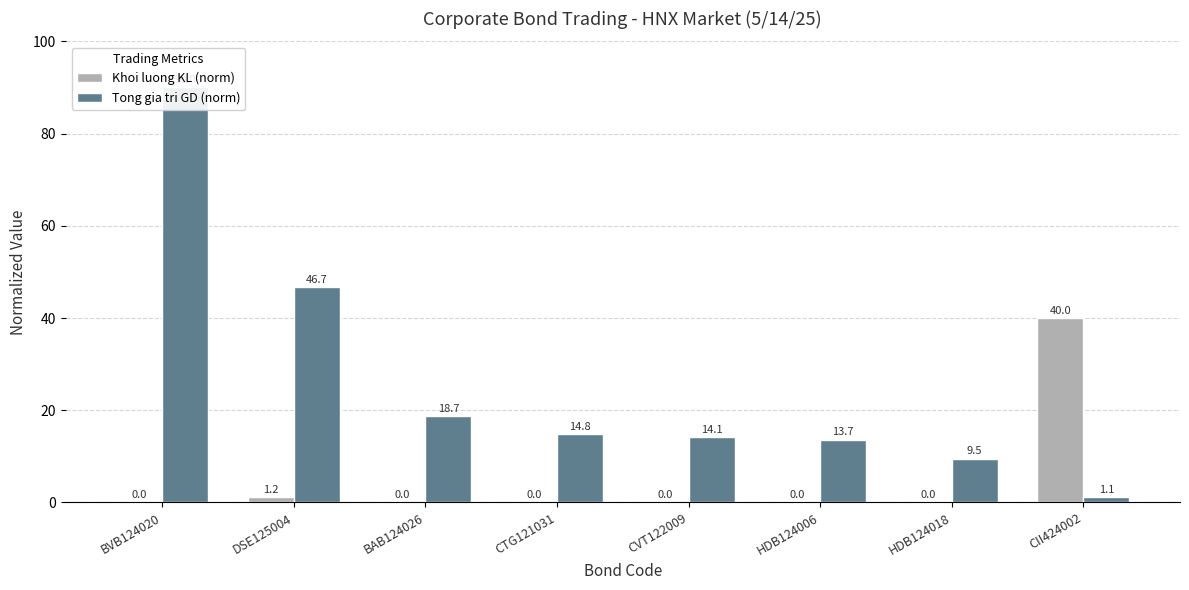

The value of Tong gia tri GD (norm) at CTG121031 is 9.3. True or false?

False